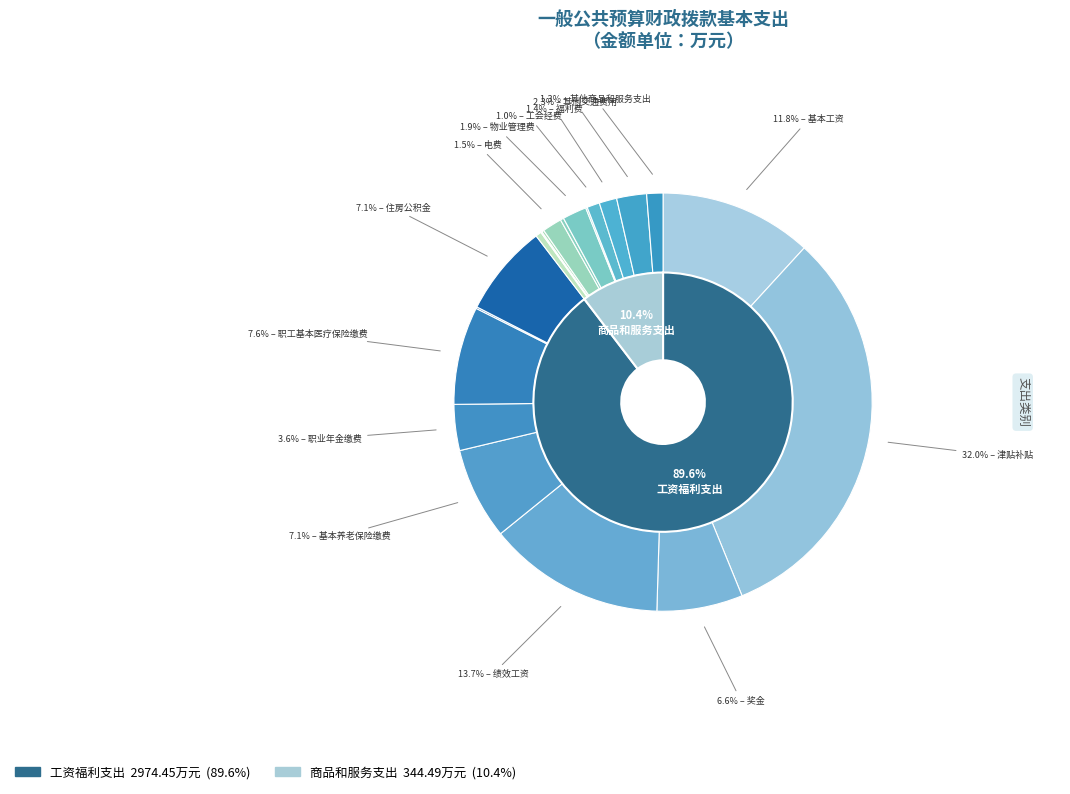

To the nearest percent, what is the average slice percentage?

50%